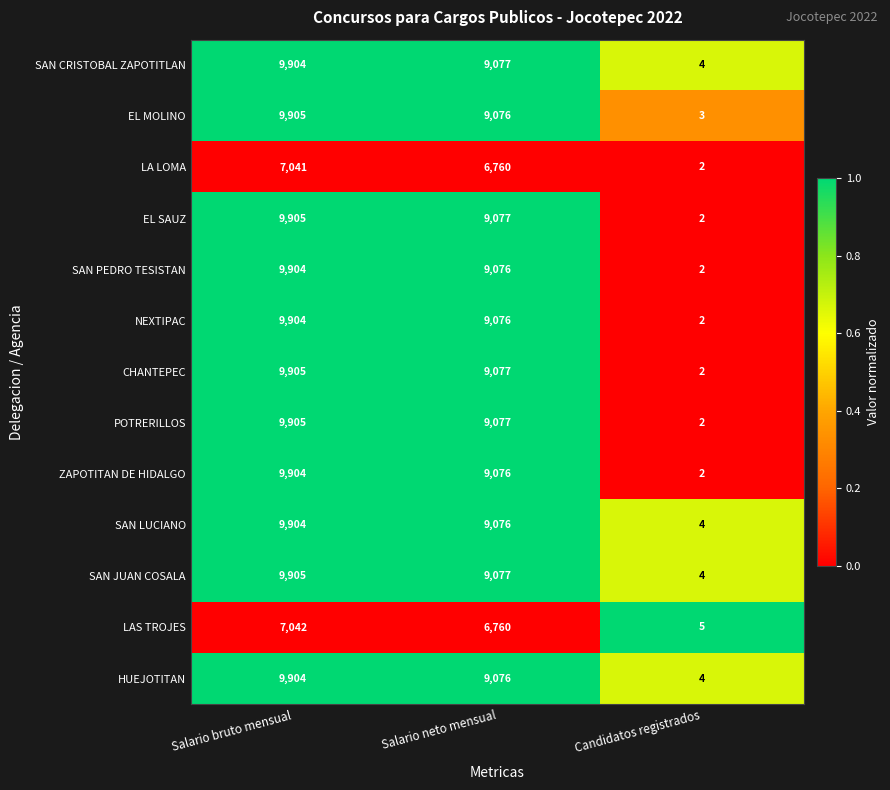

Which category has the lowest value across all series?

Candidatos registrados